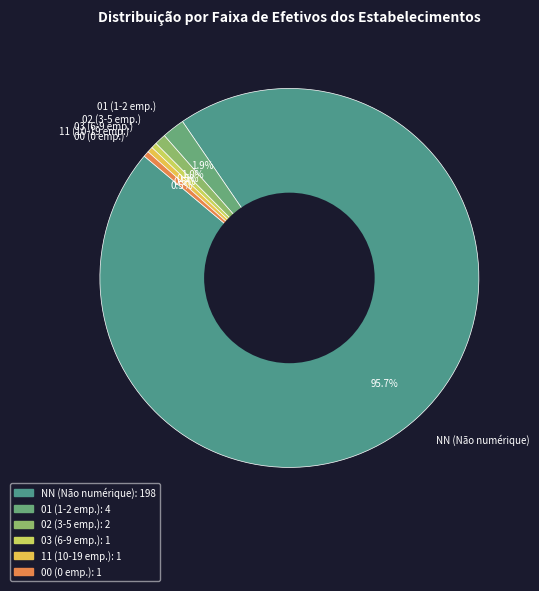

Which category accounts for the majority?

NN